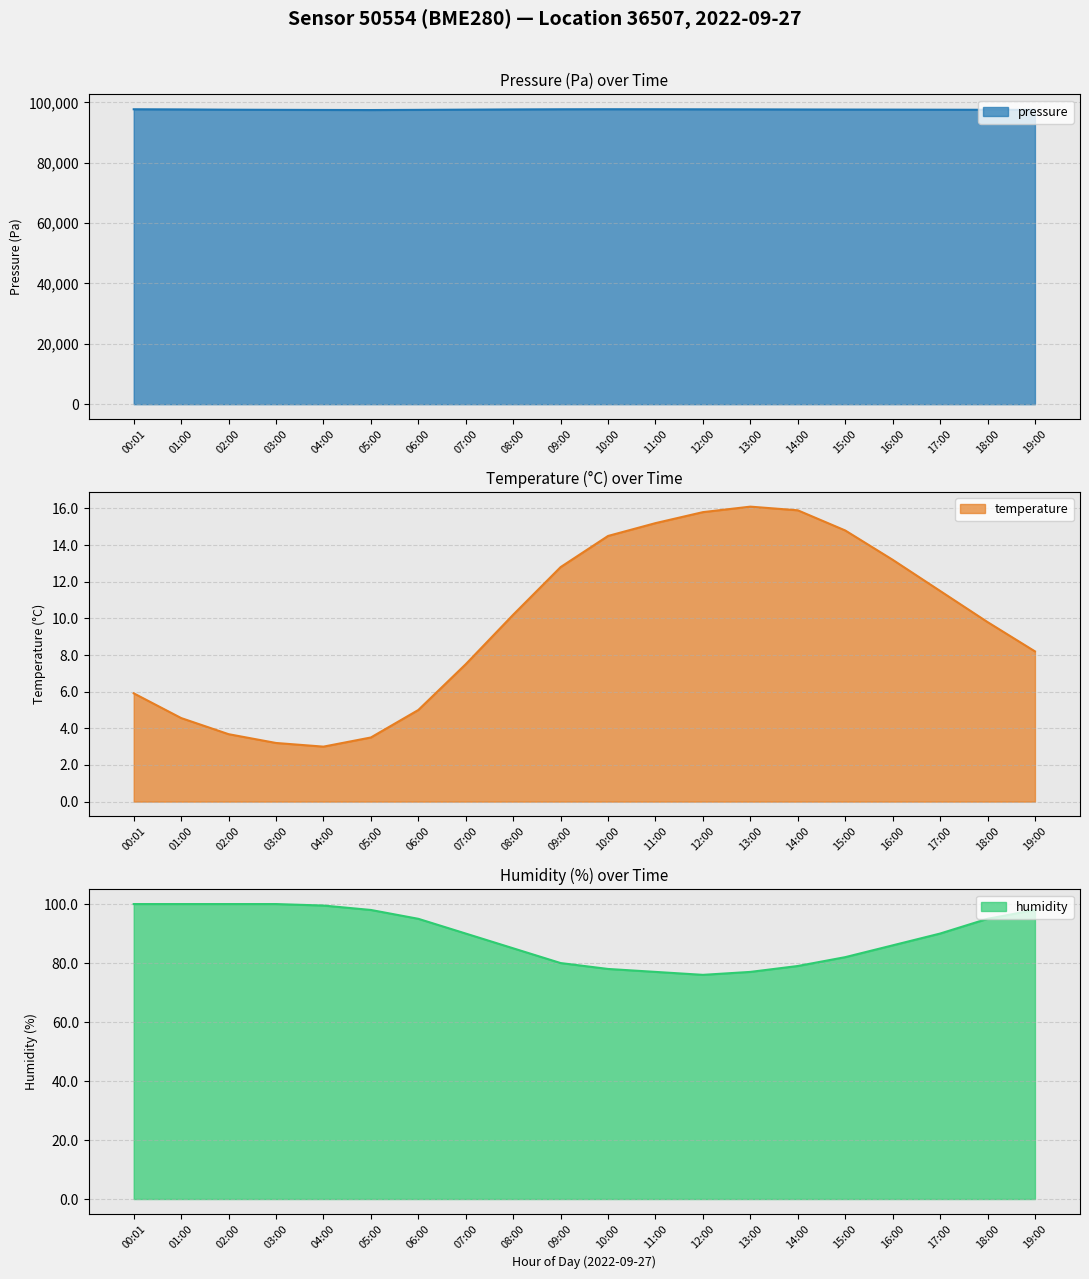

True or false: pressure has more than 1 interior local peaks.

False